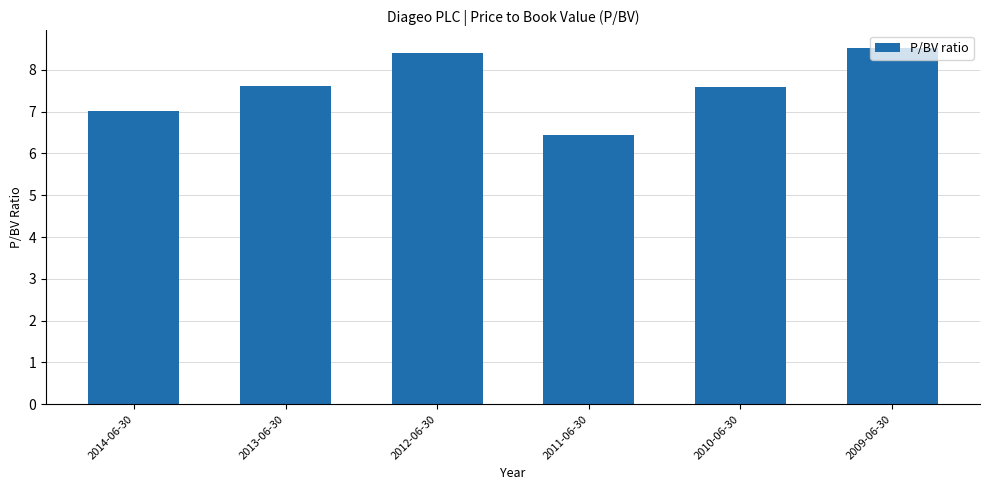

The value at 2011-06-30 is 11.5. True or false?

False